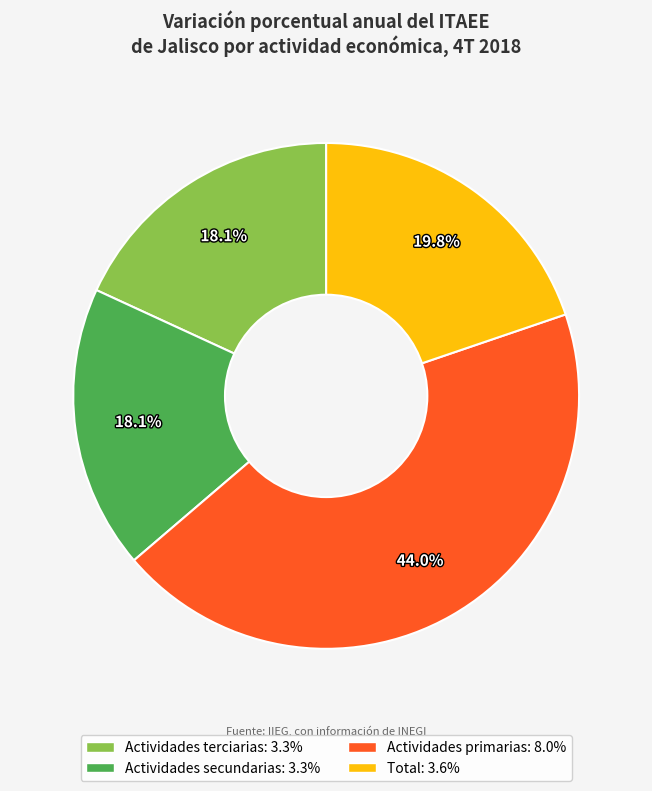

True or false: Actividades primarias accounts for 50% of the total.

False